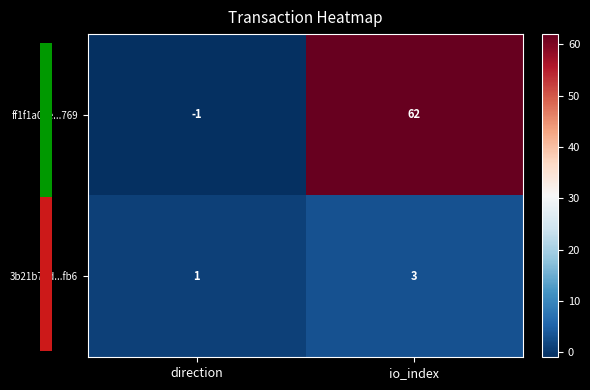

True or false: ff1f1a02e...769 has a value of -2 at direction.

False